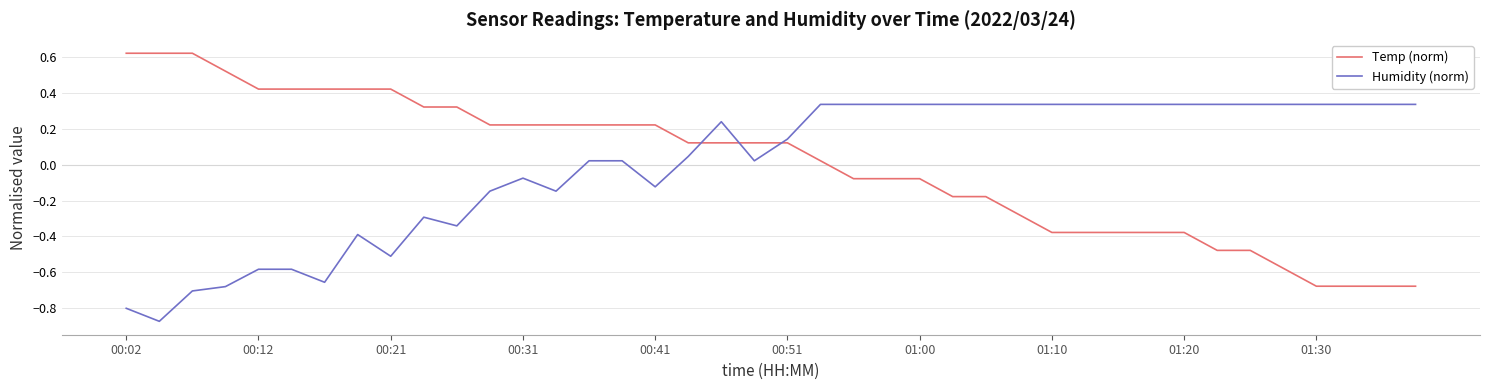

What is the difference between the maximum and minimum values in the Temp (norm) series?

1.3